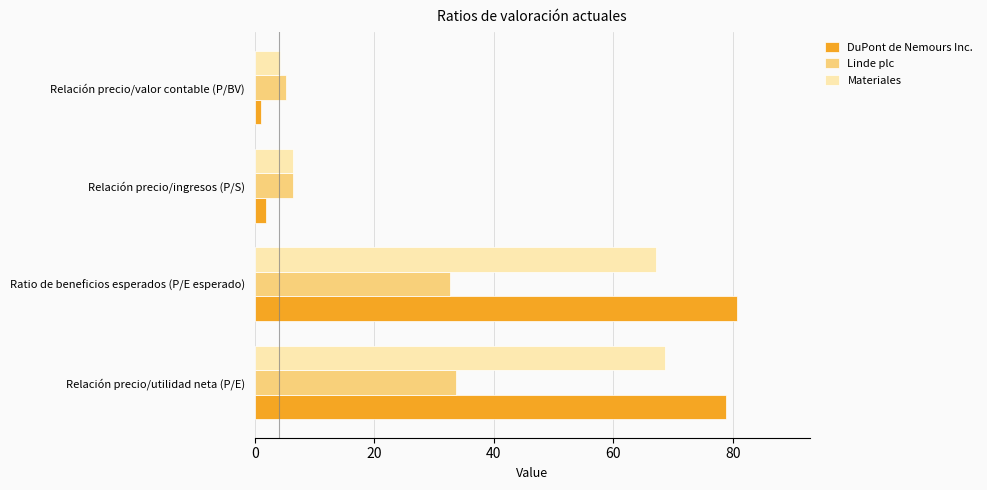

How many data points in DuPont de Nemours Inc. are above 78?

2